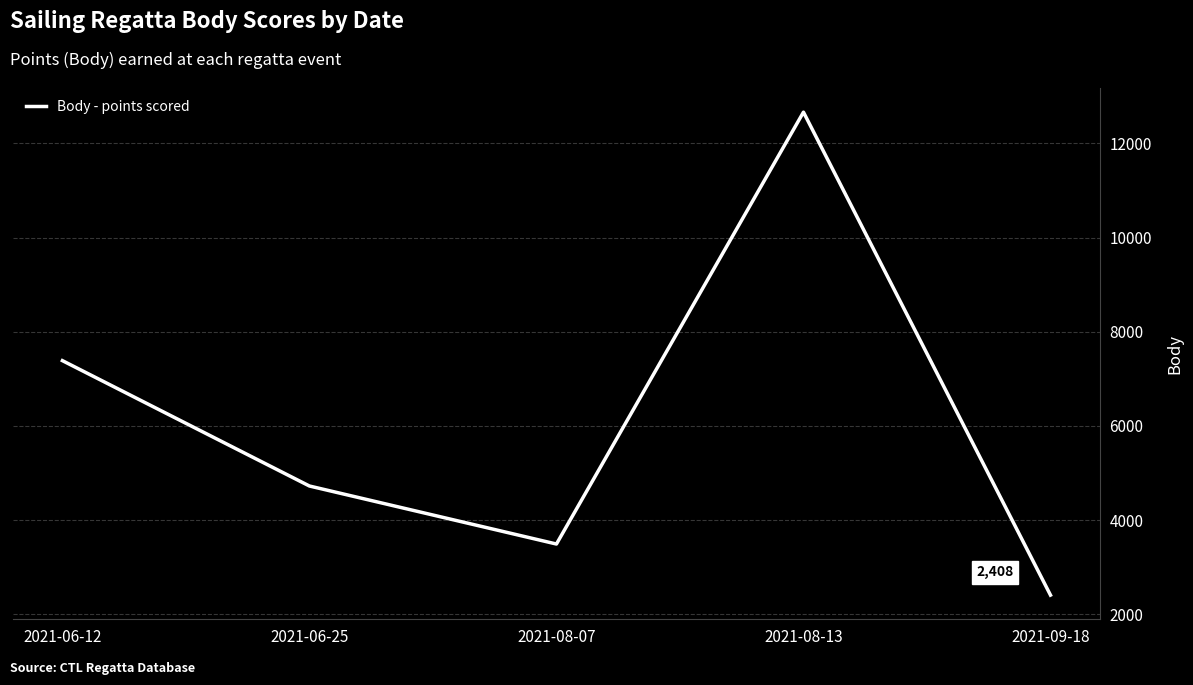

What is the ratio of the value at 2021-06-25 to the value at 2021-08-07?

1.4